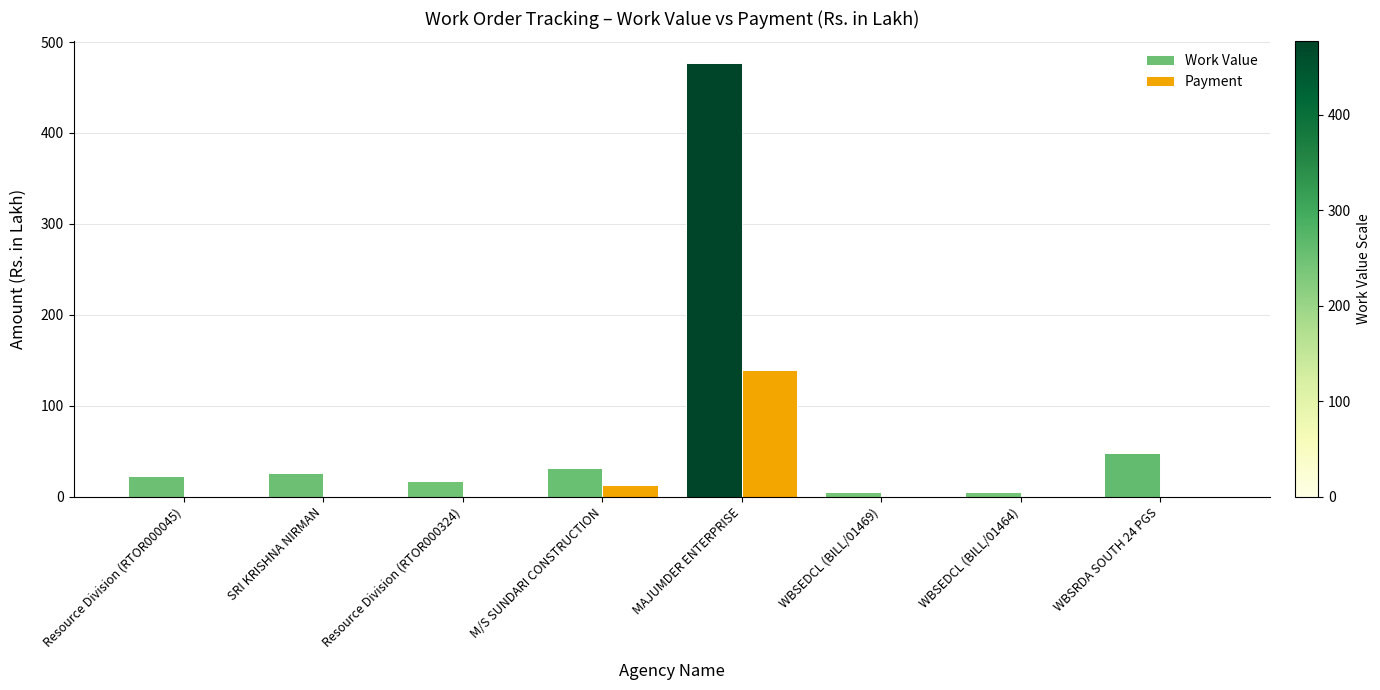

Read the Work Value value at Resource Division (RTOR000324).

17.6